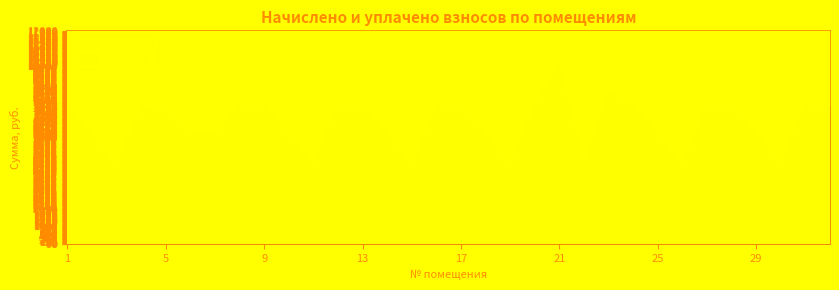

What is the average value of the начислено series?

6651.7